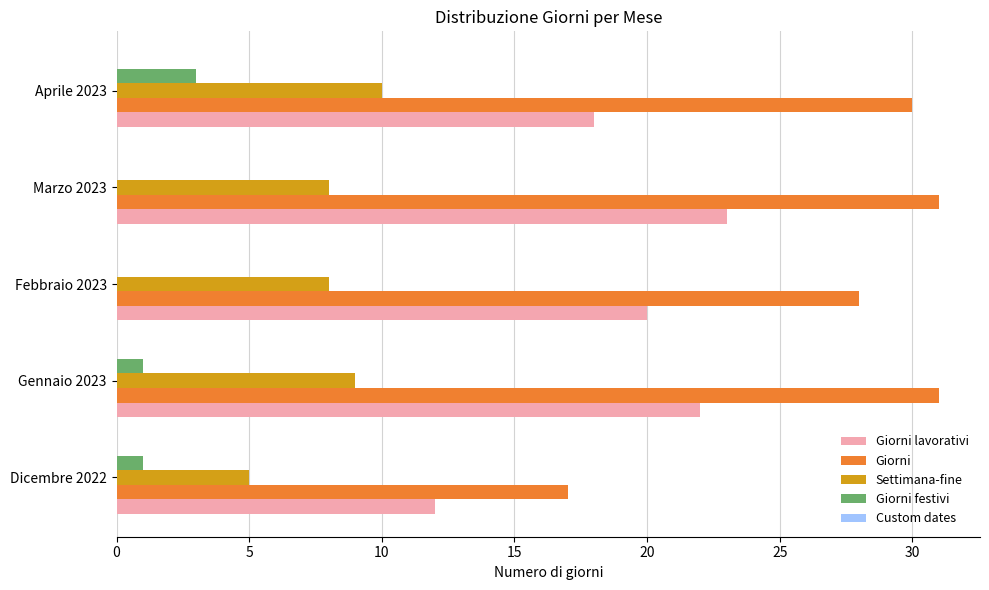

What is the sum of all Giorni lavorativi values?

95